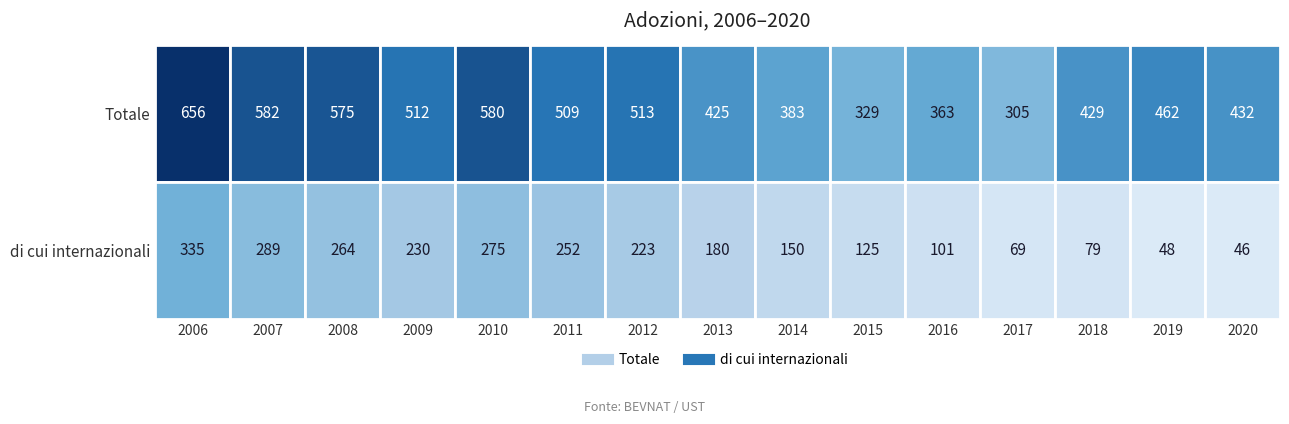

Reading left to right, extract all data points from this chart.

Totale: 2006=656	2007=582	2008=575	2009=512	2010=580	2011=509	2012=513	2013=425	2014=383	2015=329	2016=363	2017=305	2018=429	2019=462	2020=432
di cui internazionali: 2006=335	2007=289	2008=264	2009=230	2010=275	2011=252	2012=223	2013=180	2014=150	2015=125	2016=101	2017=69	2018=79	2019=48	2020=46